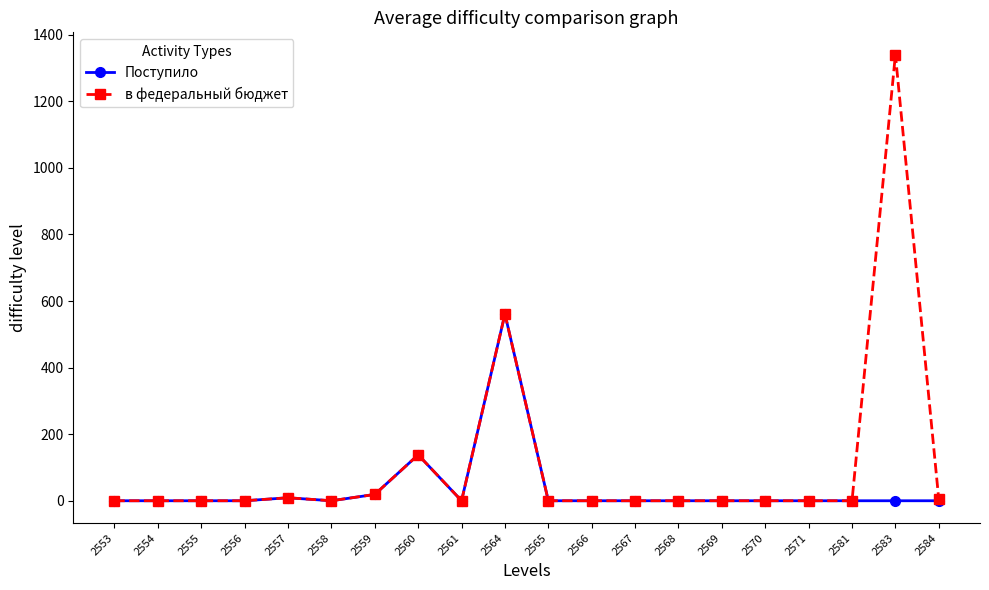

Which label corresponds to the largest value in the chart?

2583